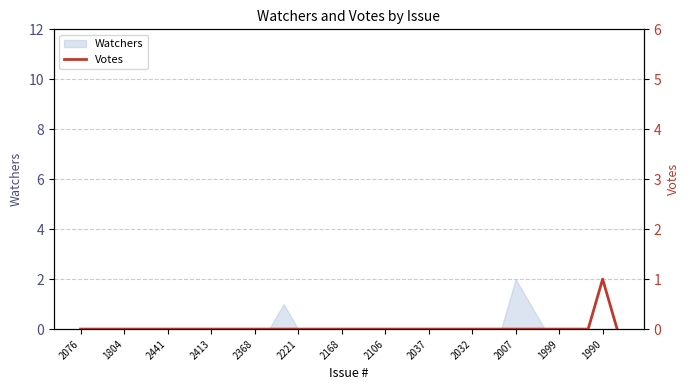

The Watchers series shows 0 at 2106. True or false?

True